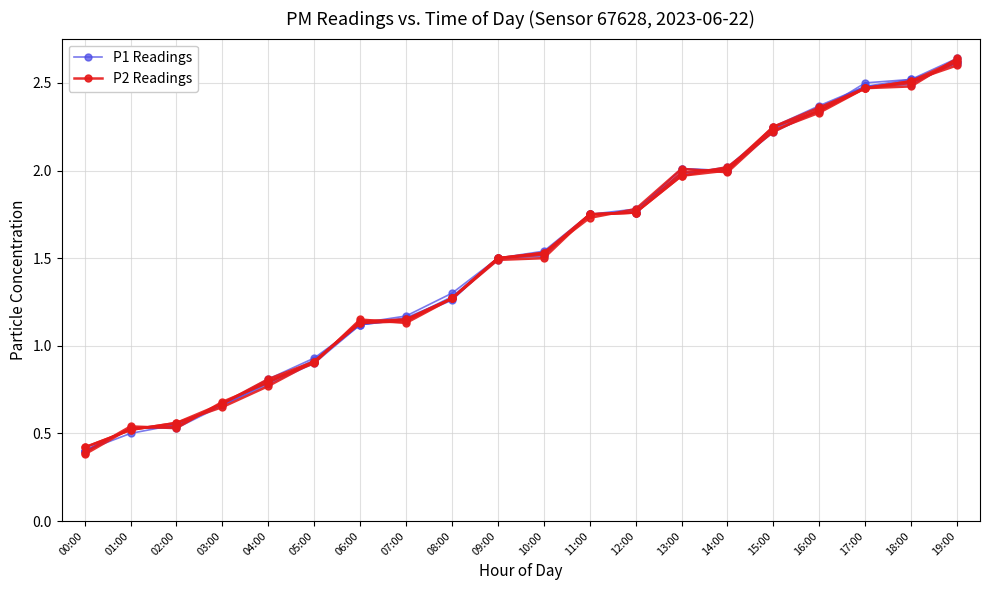

Between 00:00 and 08:00, which is larger?

08:00